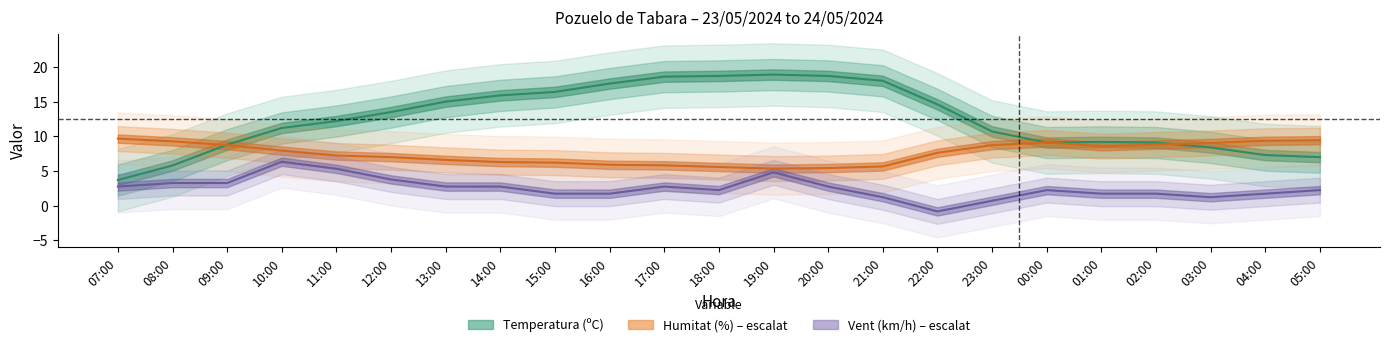

Does the chart have visible grid lines?

No